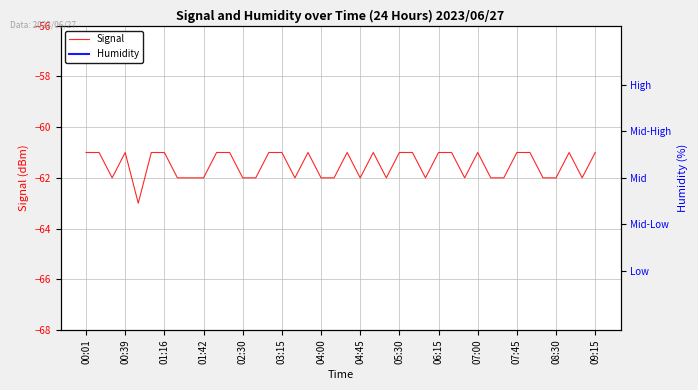

List the series in order of their overall mean, highest first.

Humidity, Signal